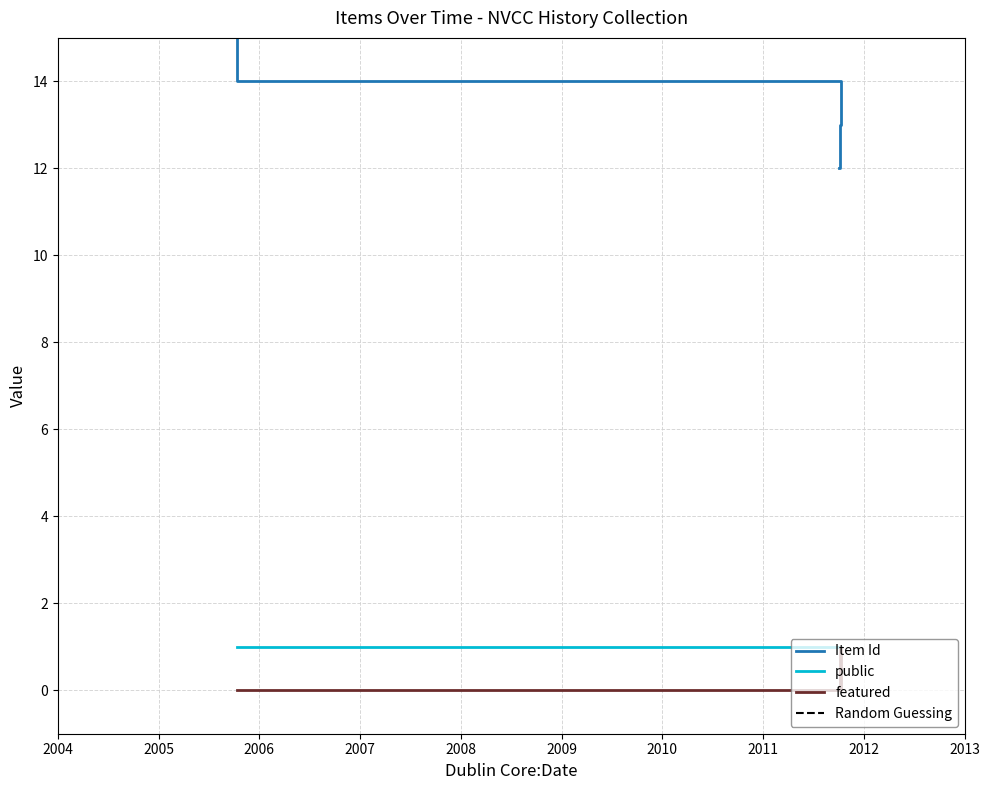

What is the average value of the Item Id series?

21